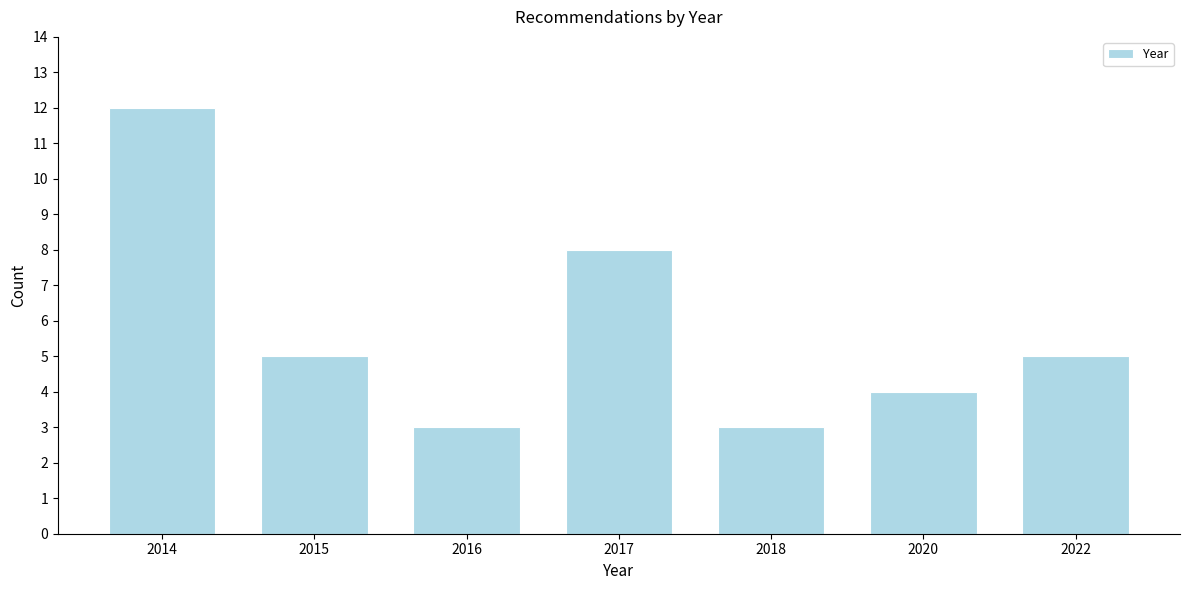

Reading left to right, what are all the values shown in this chart?

12	5	3	8	3	4	5